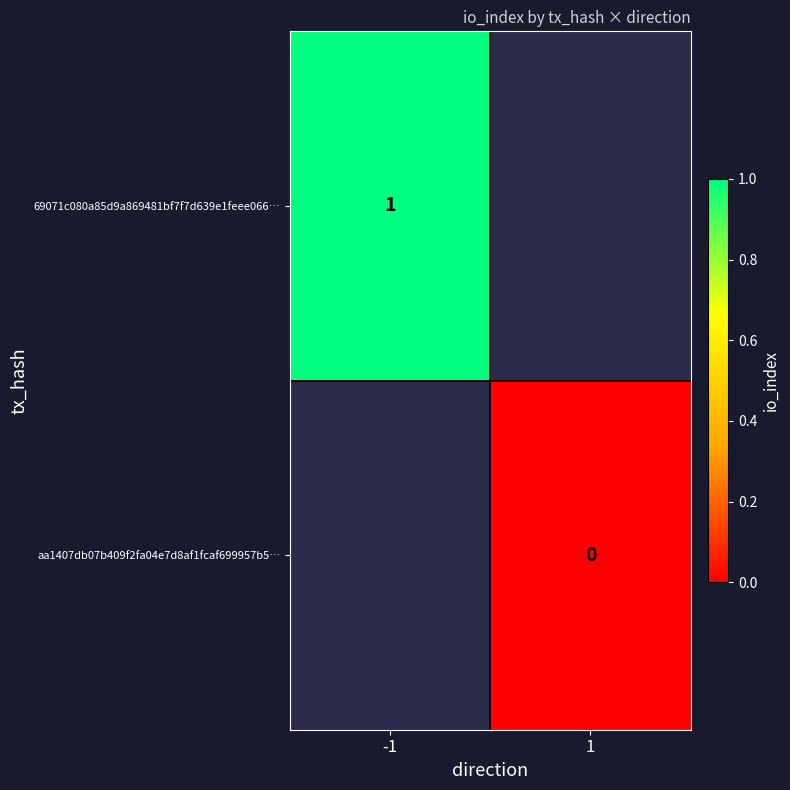

Is it true that 69071c080a85d9a869481bf7f7d639e1feee066… equals 1 at -1?

True